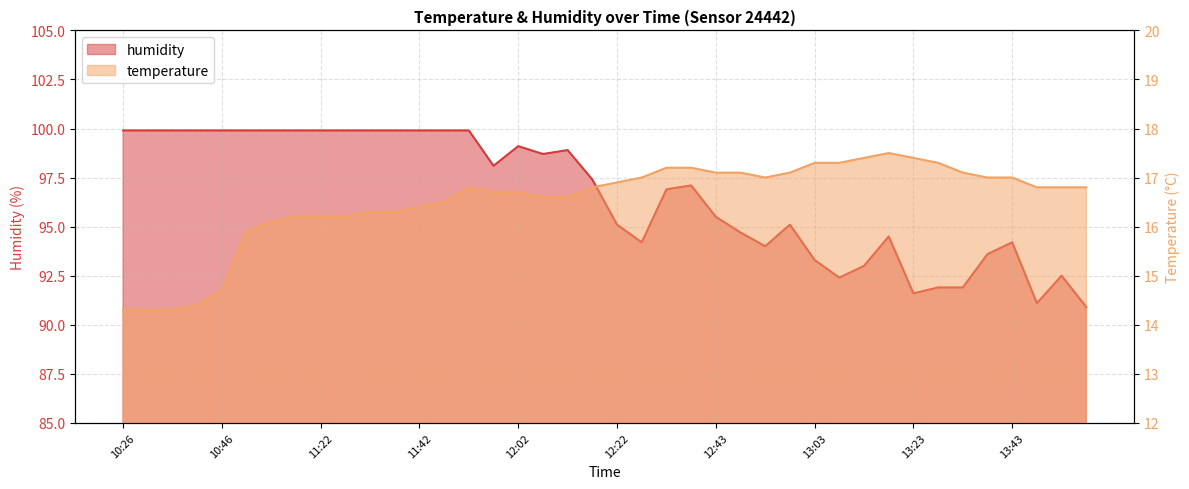

What are all the series names shown in the legend?

temperature, humidity